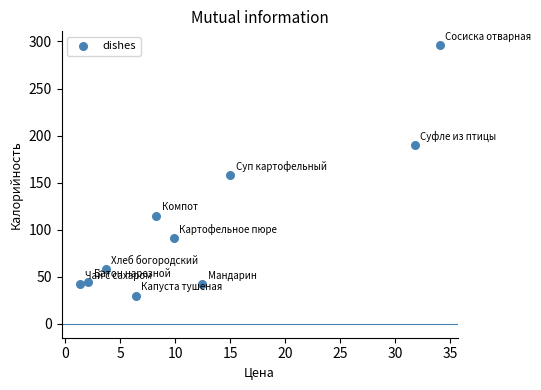

What is the average Y value?

107